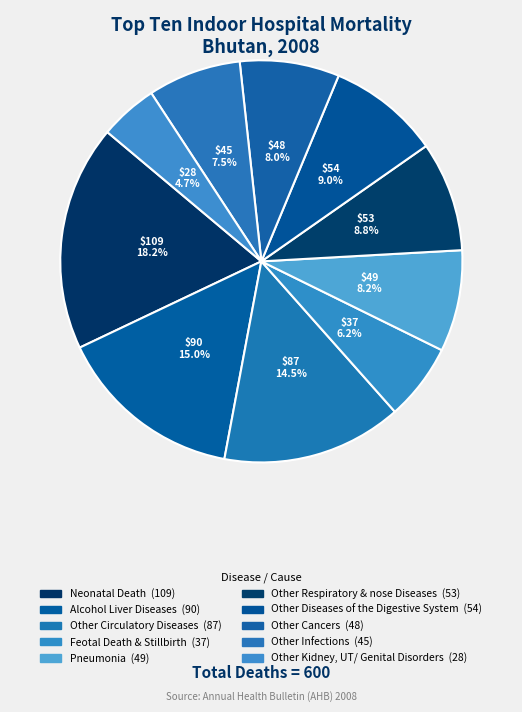

Which category has the biggest portion of the pie?

Neonatal Death